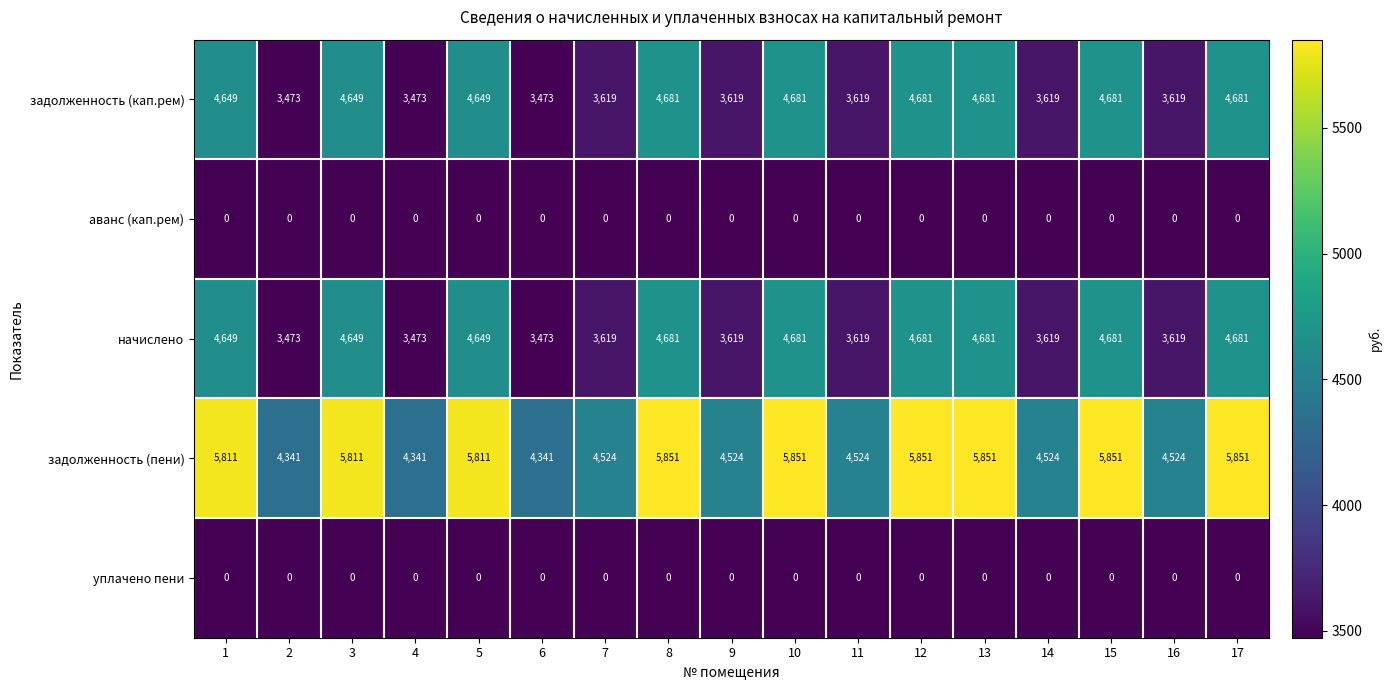

What is the average value of the задолженность (кап.рем) series?

4150